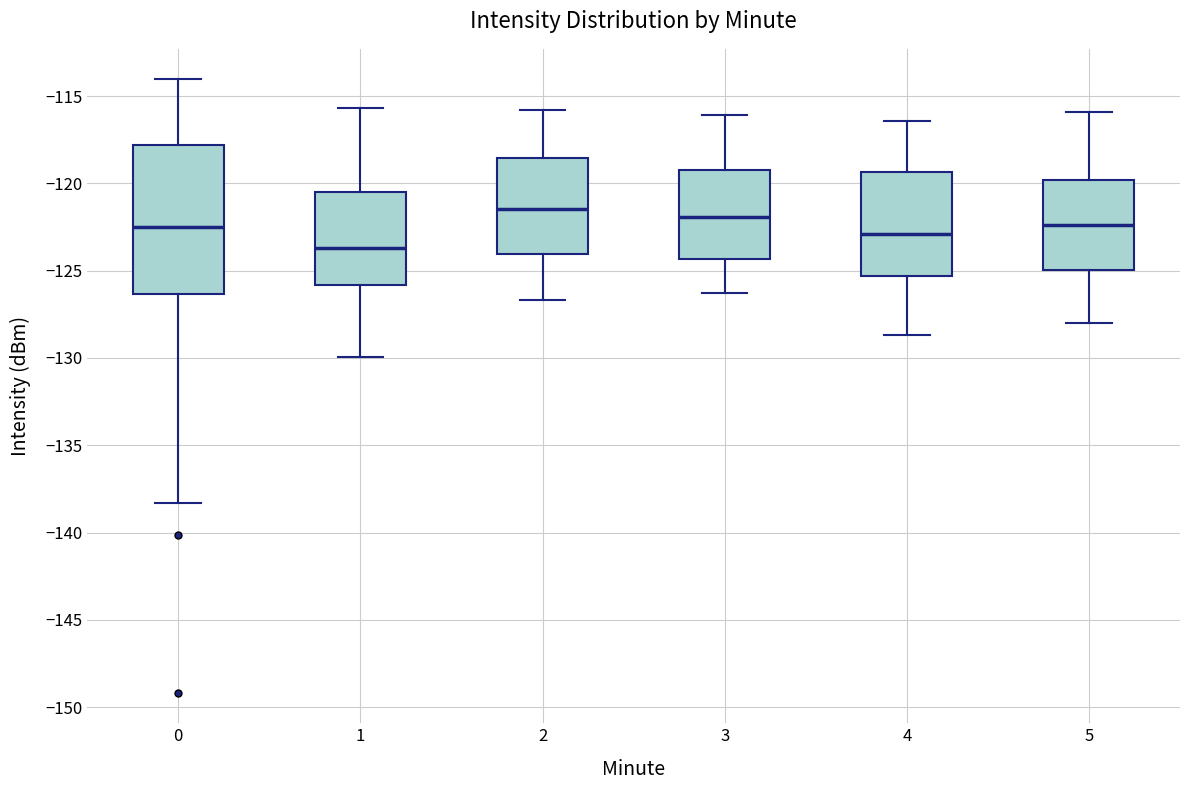

Reading left to right, read every box against the y-axis: the position of its median line, the range the box covers, and the ends of its whiskers. The values are not printed on the chart, so give them approximately, as read against the axis.

0: median -122.5, box -126.5 to -118.0, whiskers -138.5 to -114.0
1: median -123.5, box -126.0 to -120.5, whiskers -130.0 to -115.5
2: median -121.5, box -124.0 to -118.5, whiskers -126.5 to -116.0
3: median -122.0, box -124.5 to -119.0, whiskers -126.5 to -116.0
4: median -123.0, box -125.5 to -119.5, whiskers -128.5 to -116.5
5: median -122.5, box -125.0 to -120.0, whiskers -128.0 to -116.0